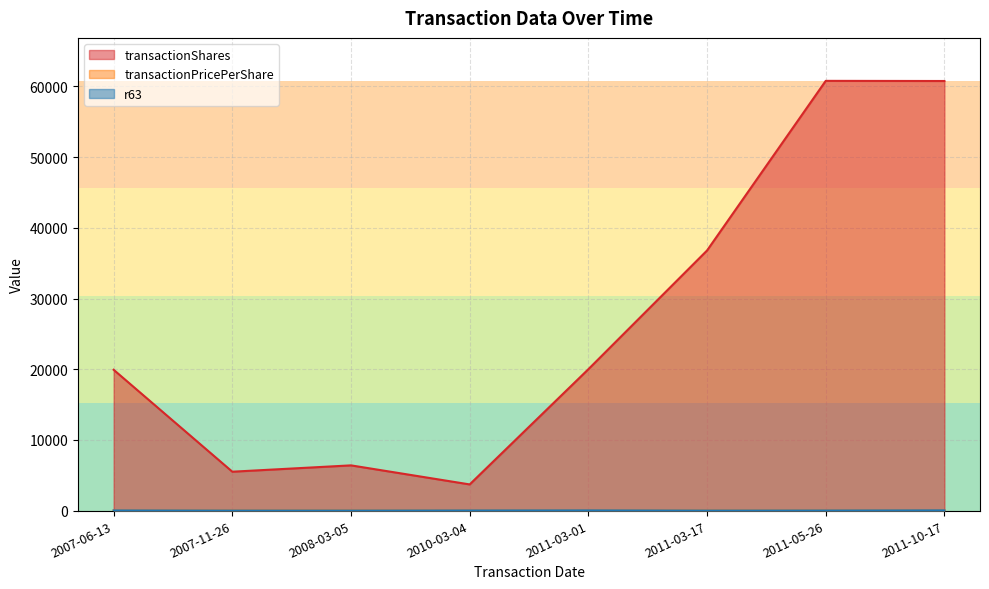

How many categories are shown in the chart?

8